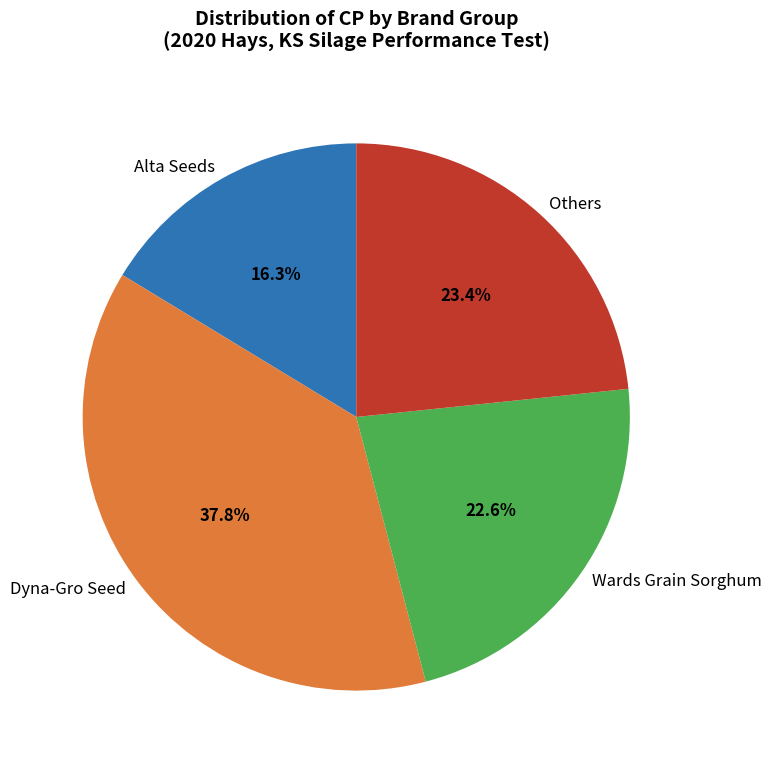

What is the ratio of the value at Wards Grain Sorghum to the value at Dyna-Gro Seed?

0.6